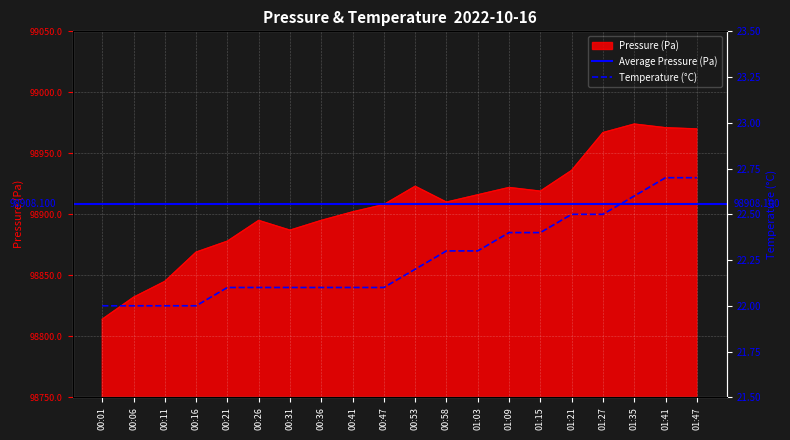

Reading left to right, list all the values displayed in this chart.

pressure: 00:01=98814.0	00:06=98832.0	00:11=98845.0	00:16=98869.0	00:21=98878.0	00:26=98895.0	00:31=98887.0	00:36=98895.0	00:41=98902.0	00:47=98908.0	00:53=98923.0	00:58=98910.0	01:03=98916.0	01:09=98922.0	01:15=98919.0	01:21=98936.0	01:27=98967.0	01:35=98974.0	01:41=98971.0	01:47=98970.0
temperature: 00:01=22.0	00:06=22.0	00:11=22.0	00:16=22.0	00:21=22.1	00:26=22.1	00:31=22.1	00:36=22.1	00:41=22.1	00:47=22.1	00:53=22.2	00:58=22.3	01:03=22.3	01:09=22.4	01:15=22.4	01:21=22.5	01:27=22.5	01:35=22.6	01:41=22.7	01:47=22.7